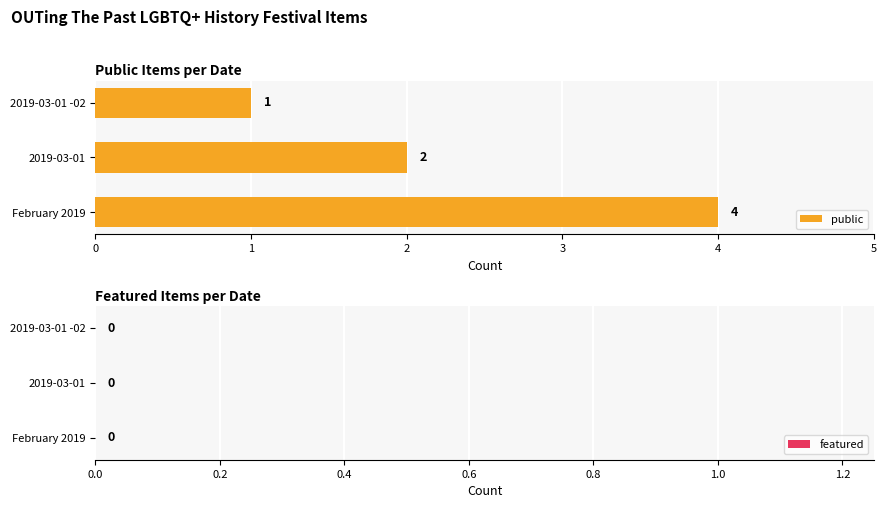

Where is the data nearest to the value 2?

2019-03-01